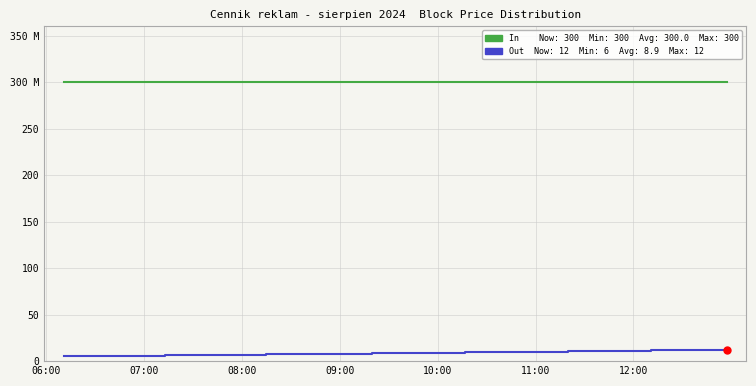

Does the chart have visible grid lines?

Yes